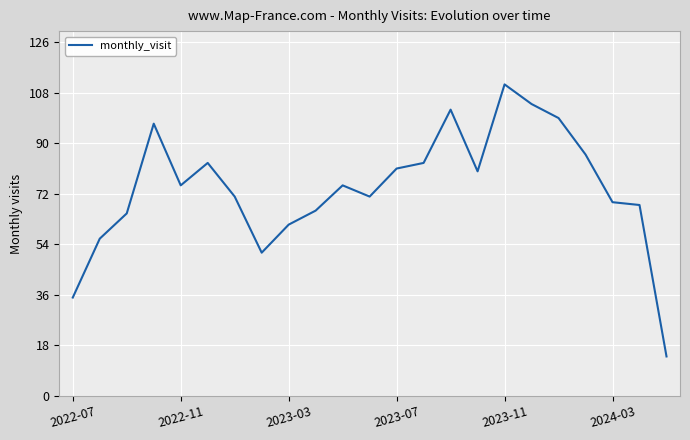

What is the maximum value shown in the chart?

111